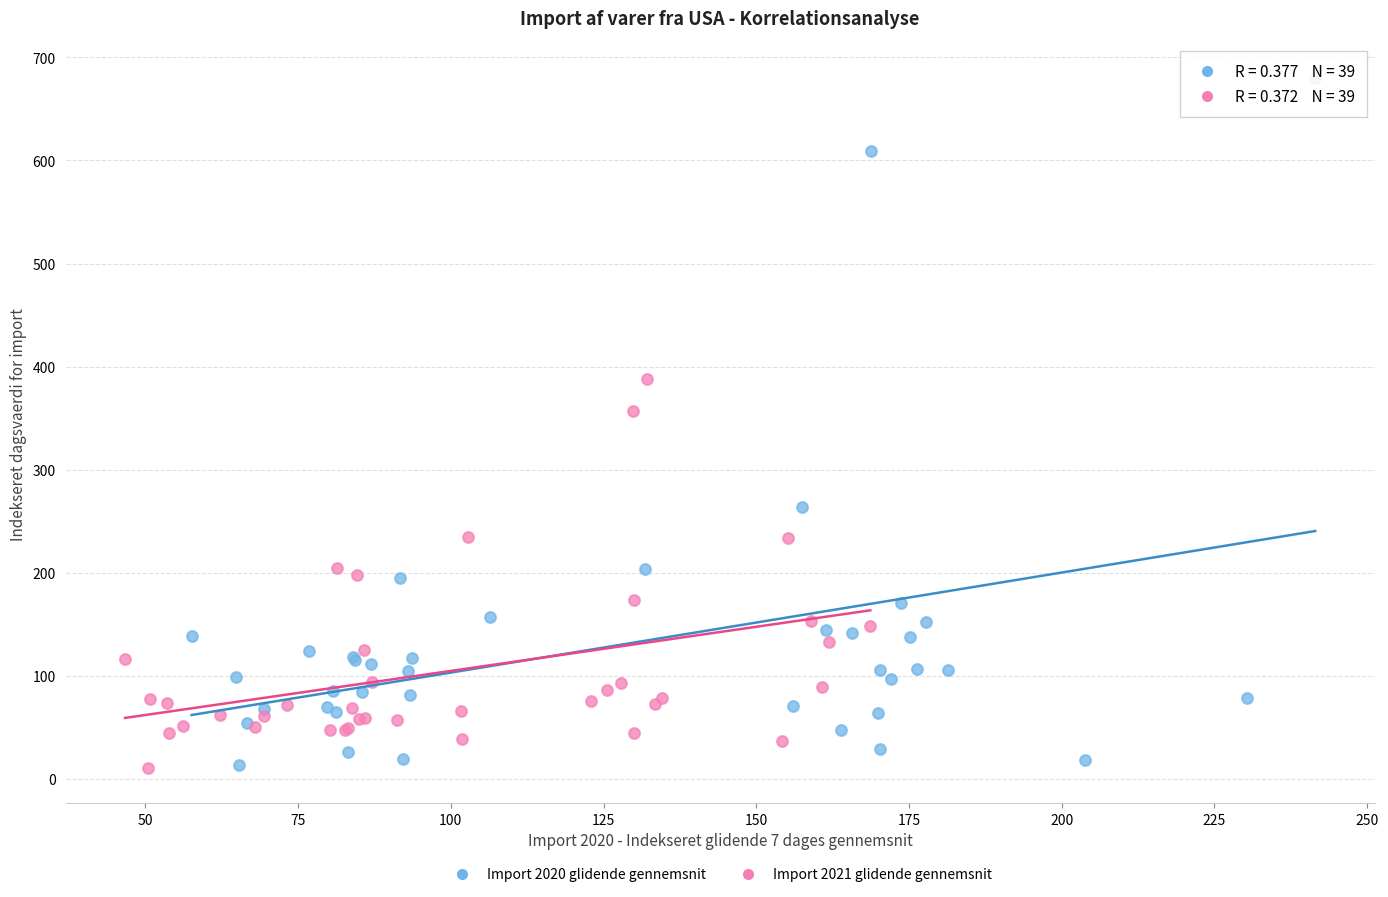

Which series has the largest Y range (max minus min)?

Import 2020 glidende gennemsnit